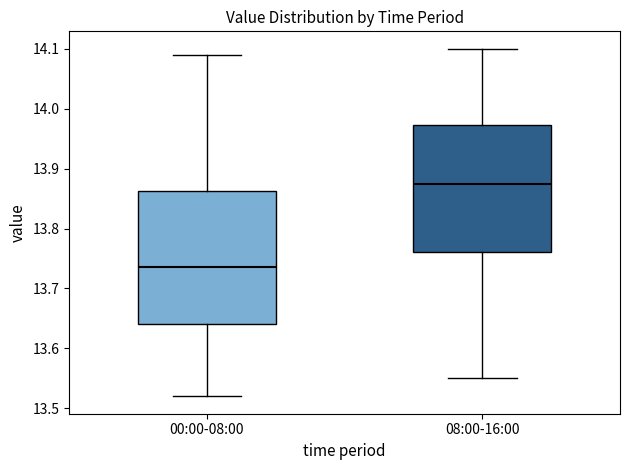

Which box's median line is the highest?

08:00-16:00